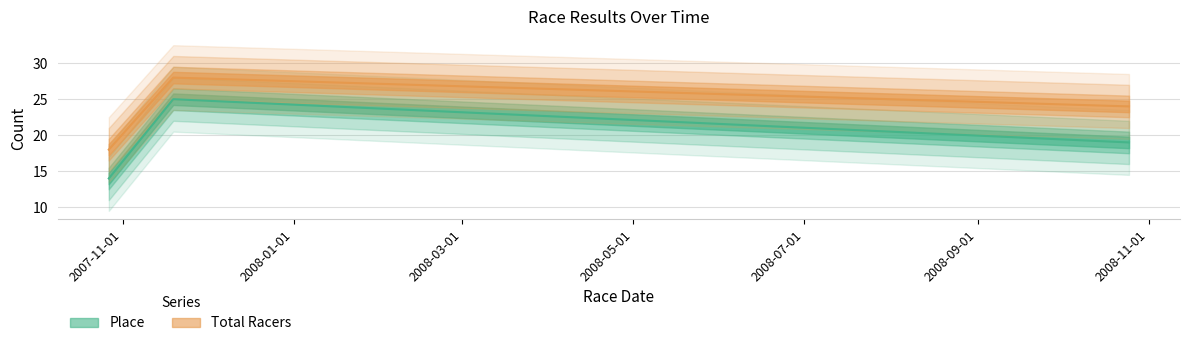

What is the average value of the Place series?

19